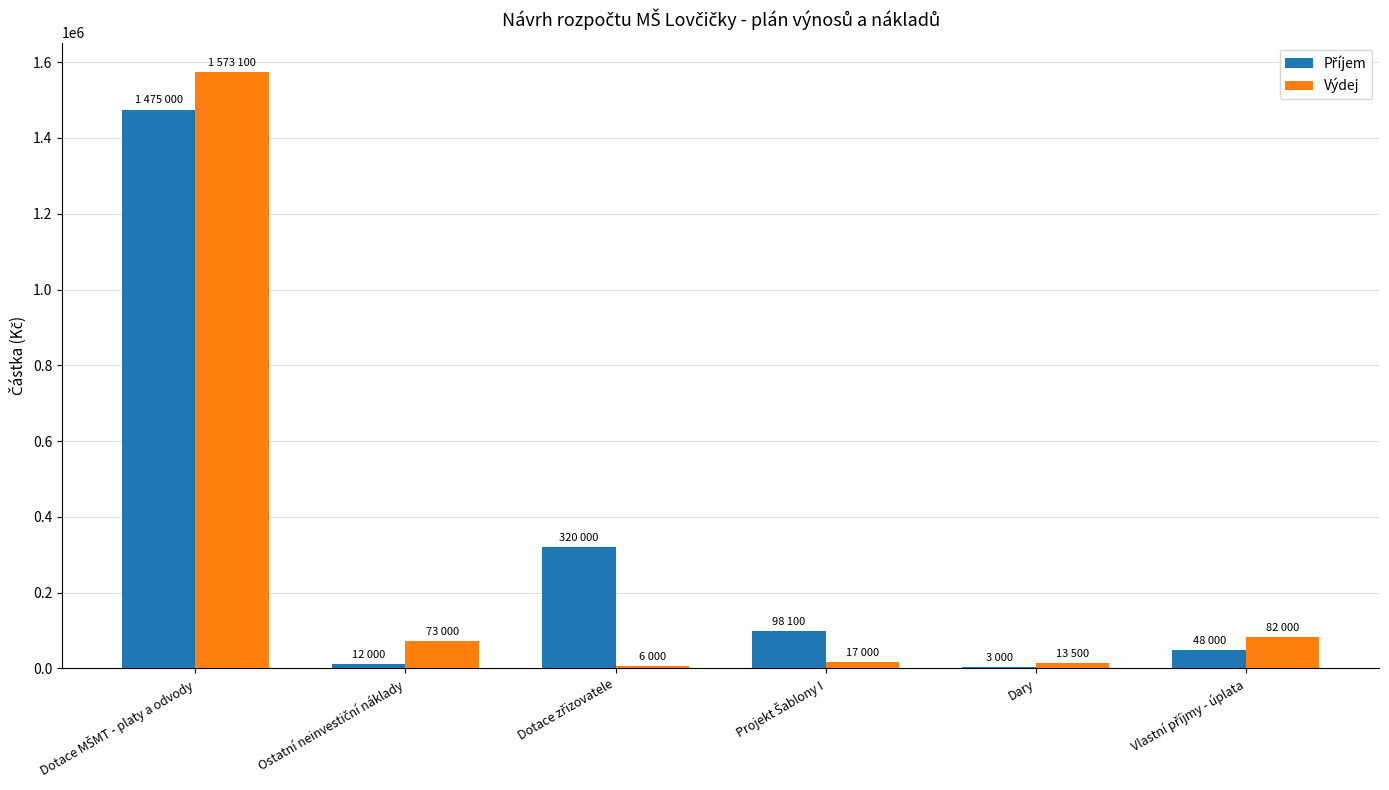

What is the greatest value displayed?

1573100